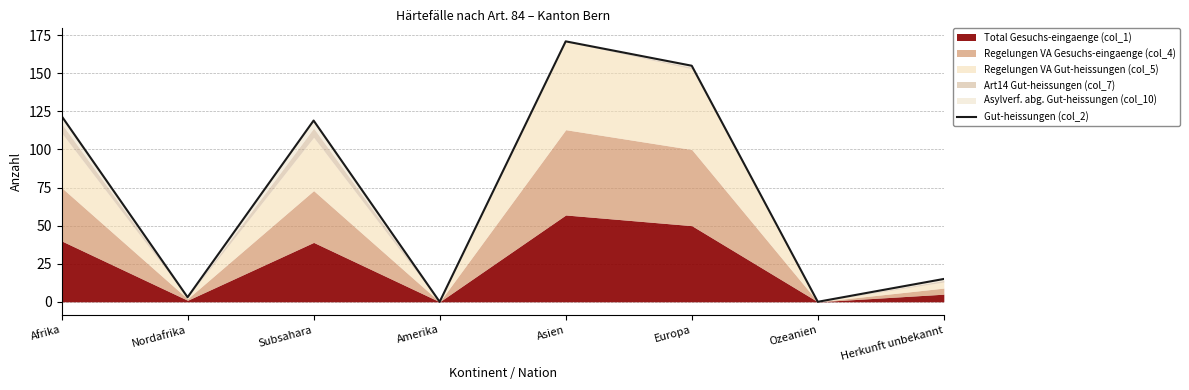

How many data points are above 119?

3